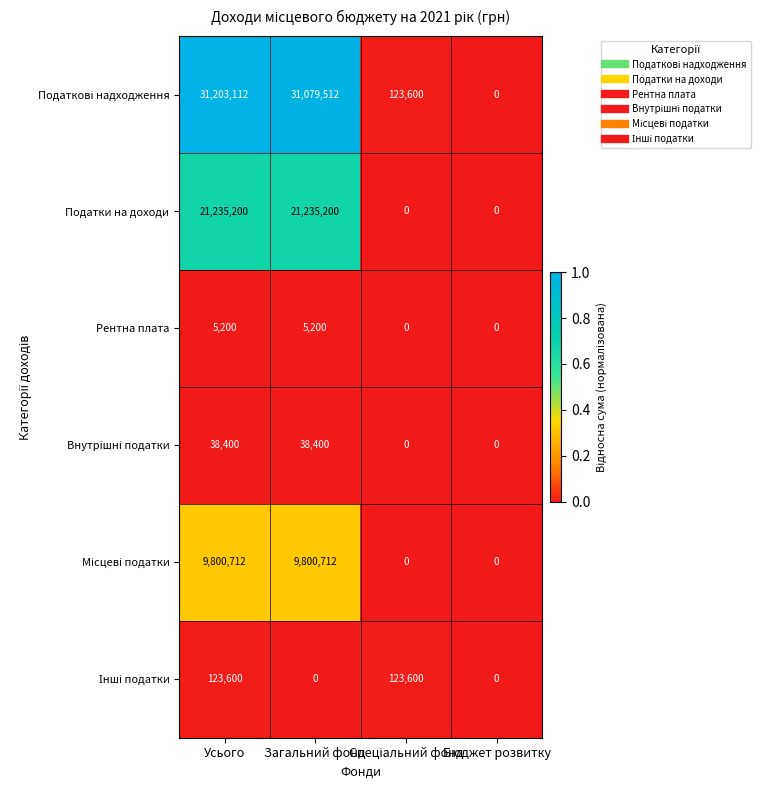

What is the greatest value displayed?

31203112